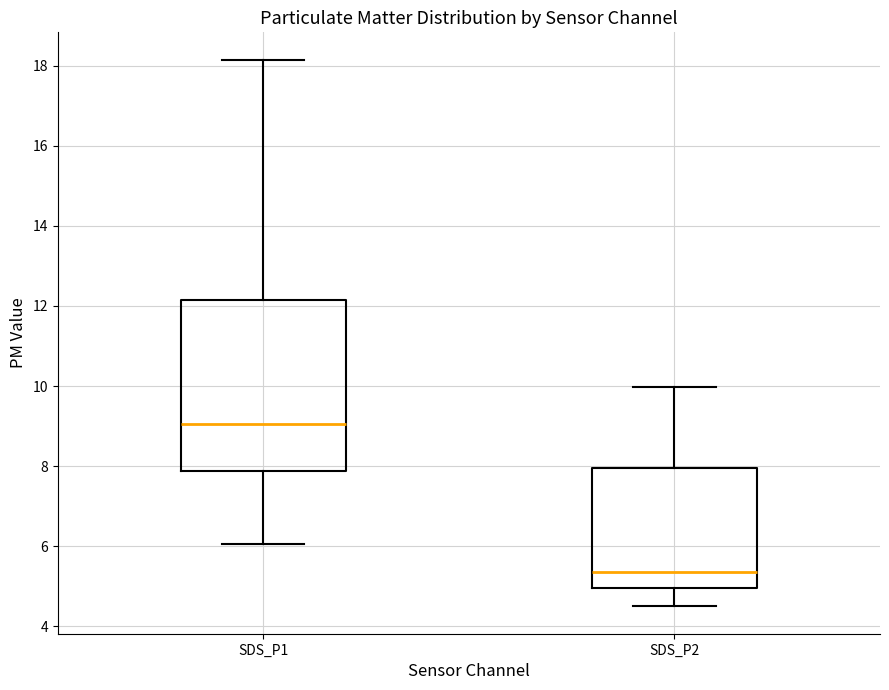

Reading left to right, transcribe this box plot: for each box, give where its median line is, the range the box spans, and where its two whiskers end, as read against the y-axis. The values are not printed on the chart, so give them approximately, as read against the axis.

SDS_P1: median 9.0, box 7.8 to 12.2, whiskers 6.0 to 18.2
SDS_P2: median 5.4, box 5.0 to 8.0, whiskers 4.6 to 10.0